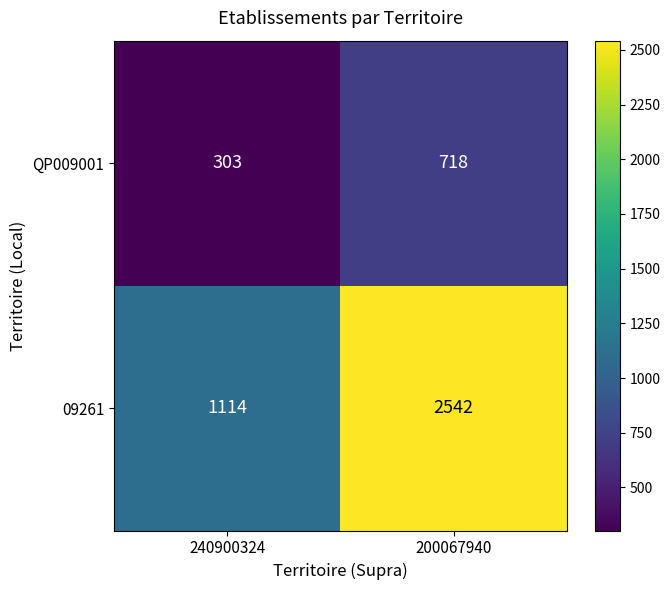

What is the difference between the 09261 values at 240900324 and 200067940?

1428